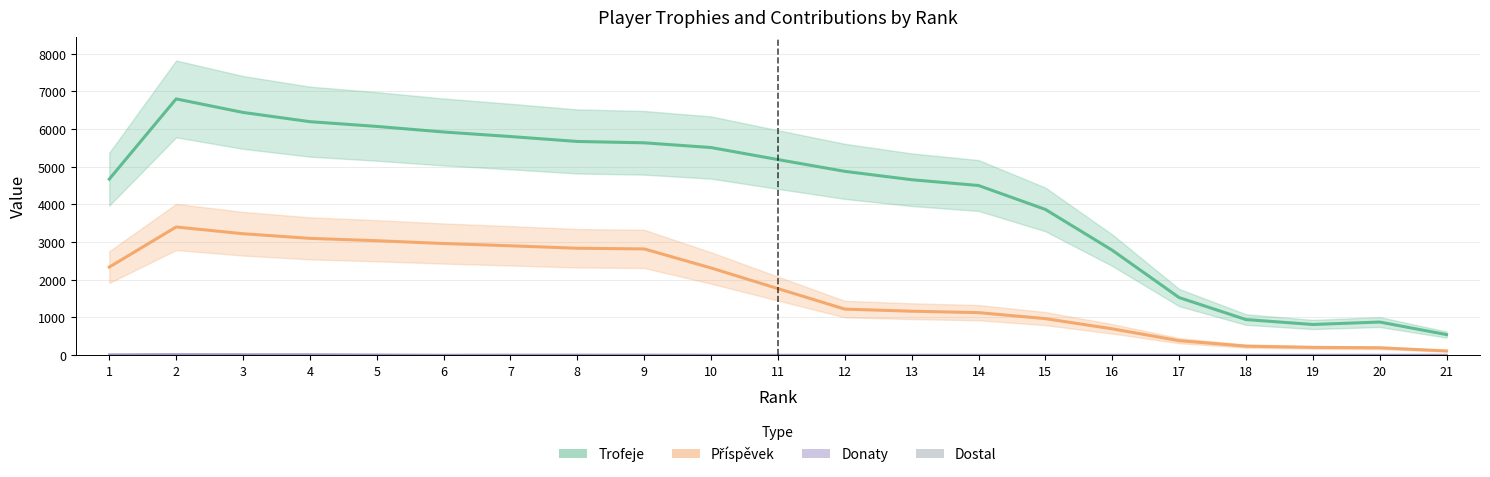

True or false: Donaty has a value of 0.0 at 16.

True